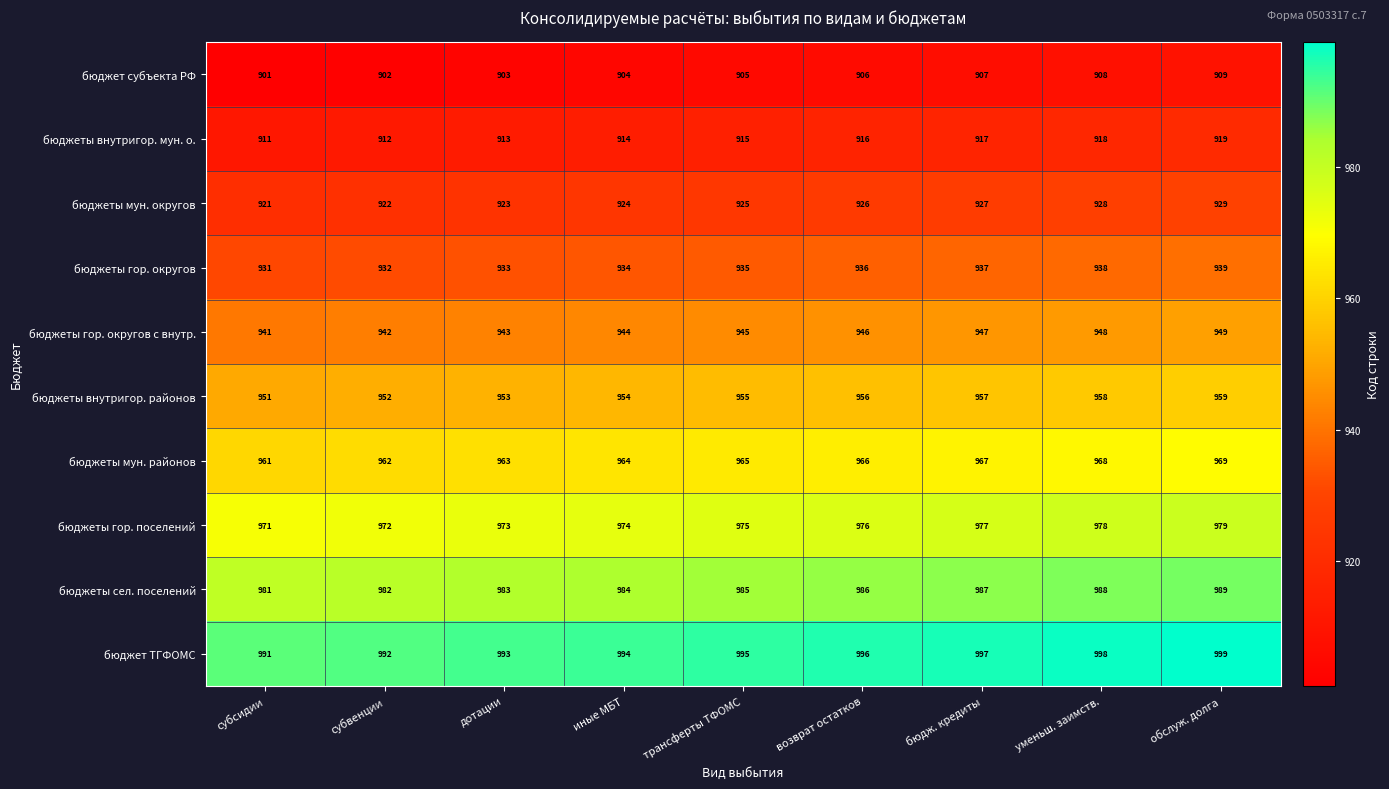

What is the lowest value of the бюджеты мун. районов series?

961